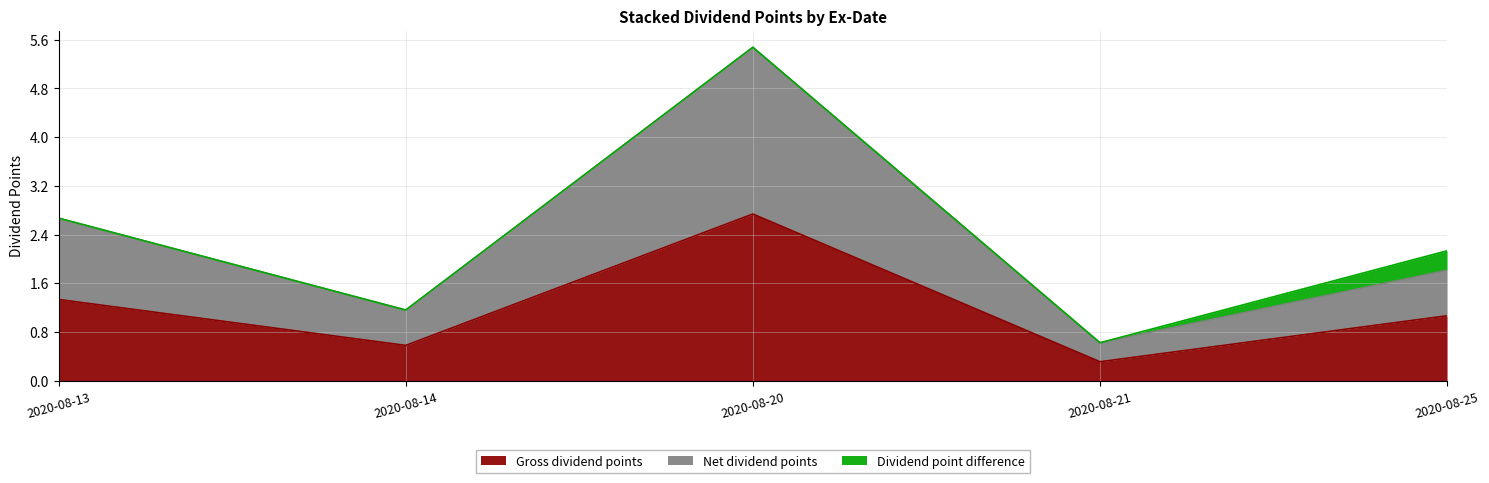

What is the maximum value shown in the chart?

5.5